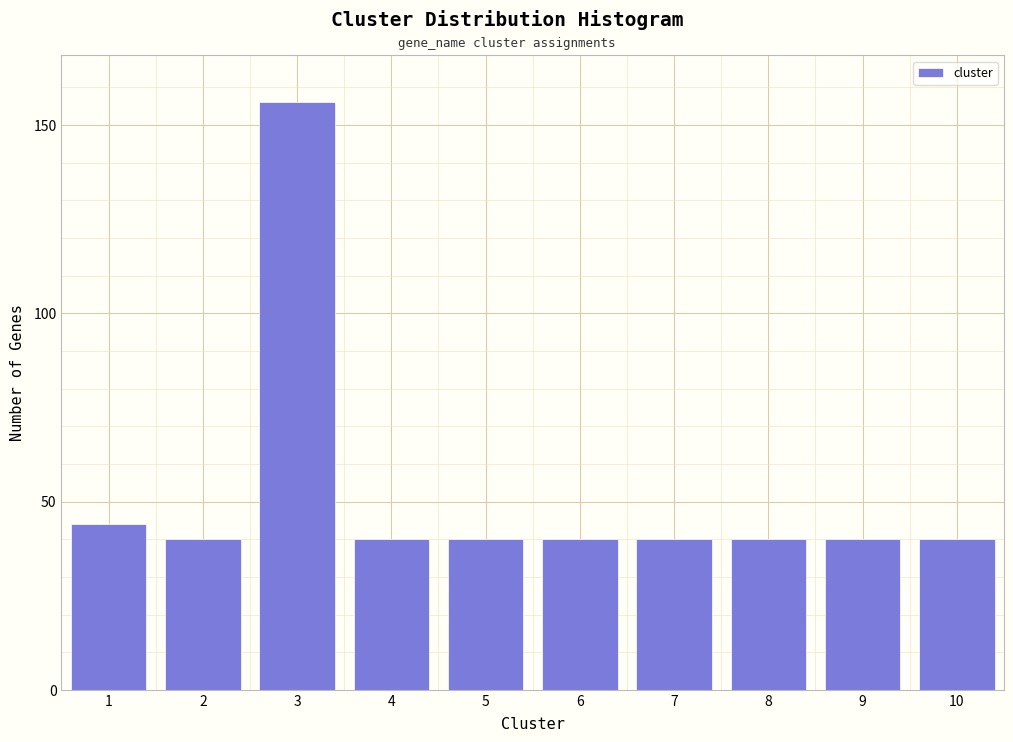

Reading right to left, what are all the values shown in this chart?

40	40	40	40	40	40	40	156	40	44